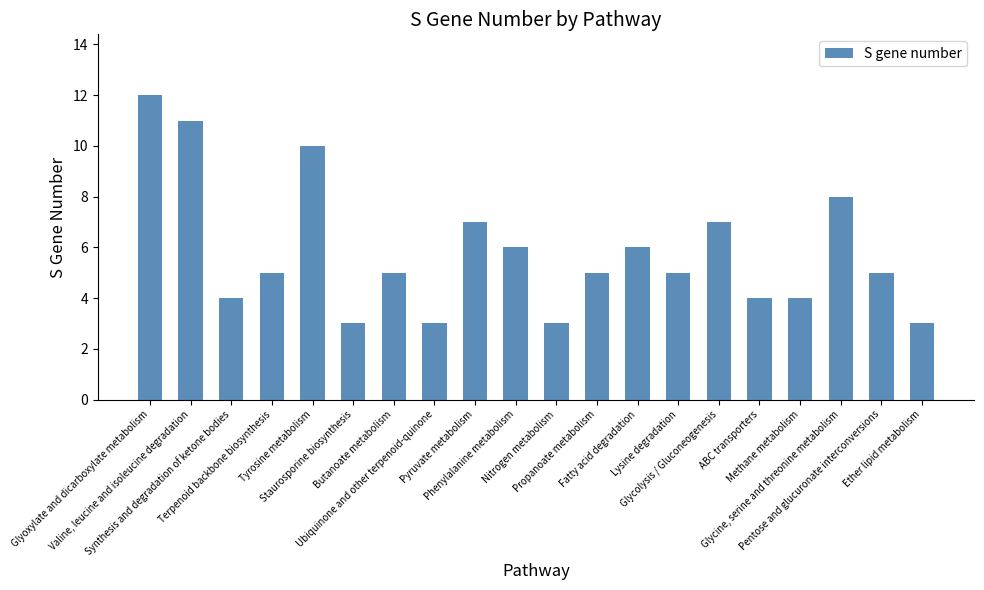

Reading right to left, list all the values displayed in this chart.

3	5	8	4	4	7	5	6	5	3	6	7	3	5	3	10	5	4	11	12